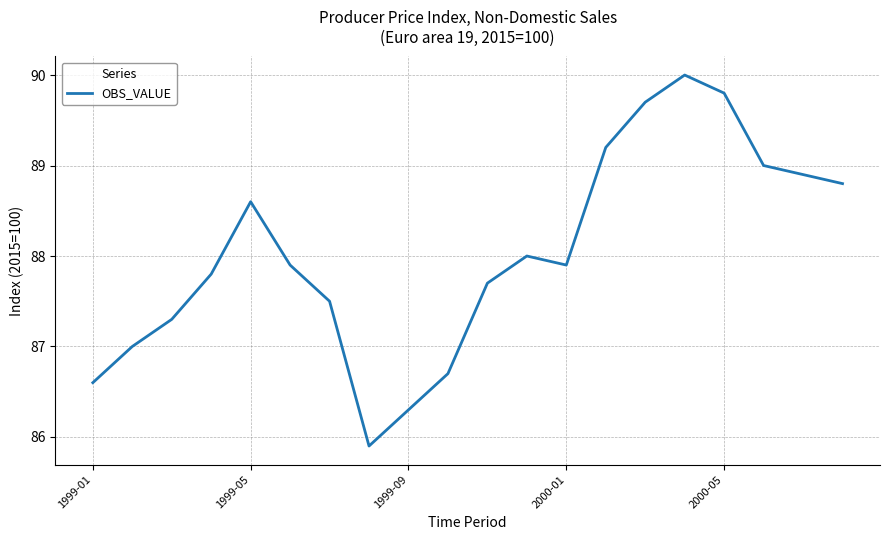

What is the minimum value shown in the chart?

85.9